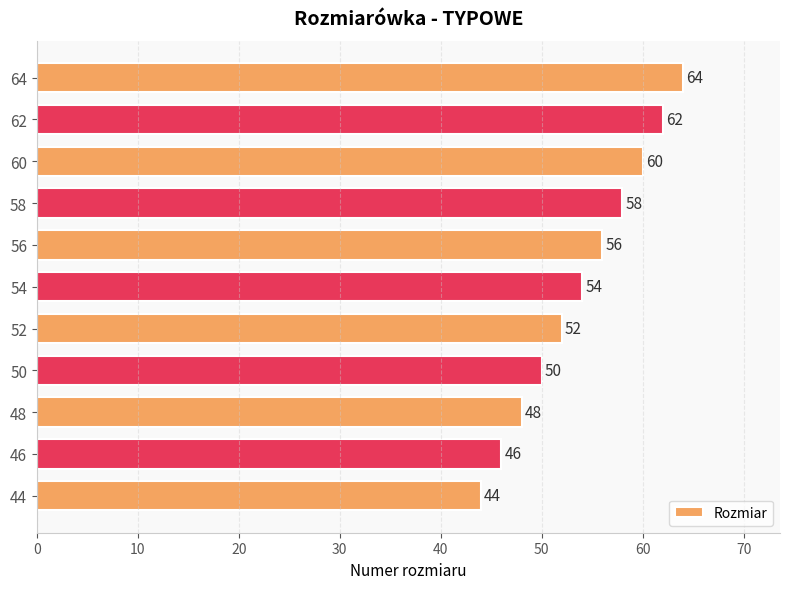

Reading top to bottom, what are all the values shown in this chart?

64	62	60	58	56	54	52	50	48	46	44